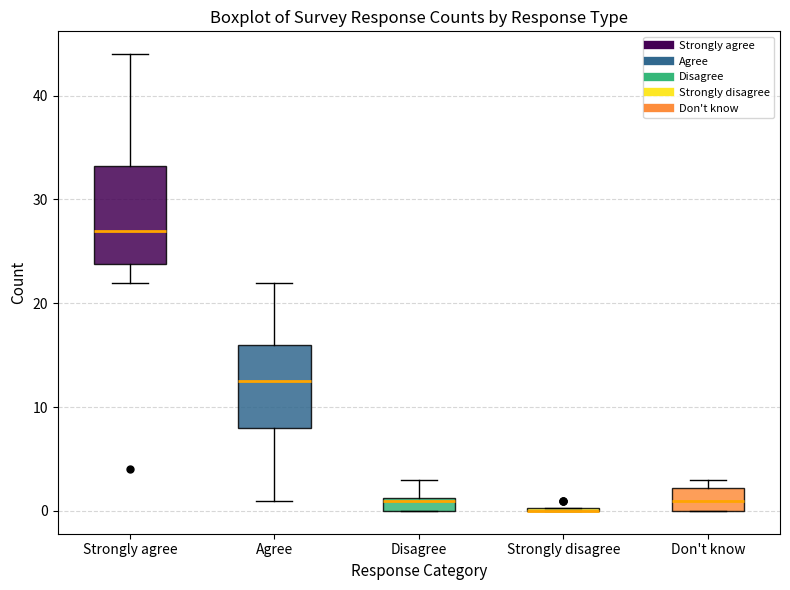

Where is the upper edge of the box for Agree on the y-axis? The values are not printed on the chart, so give them approximately, as read against the axis.

16